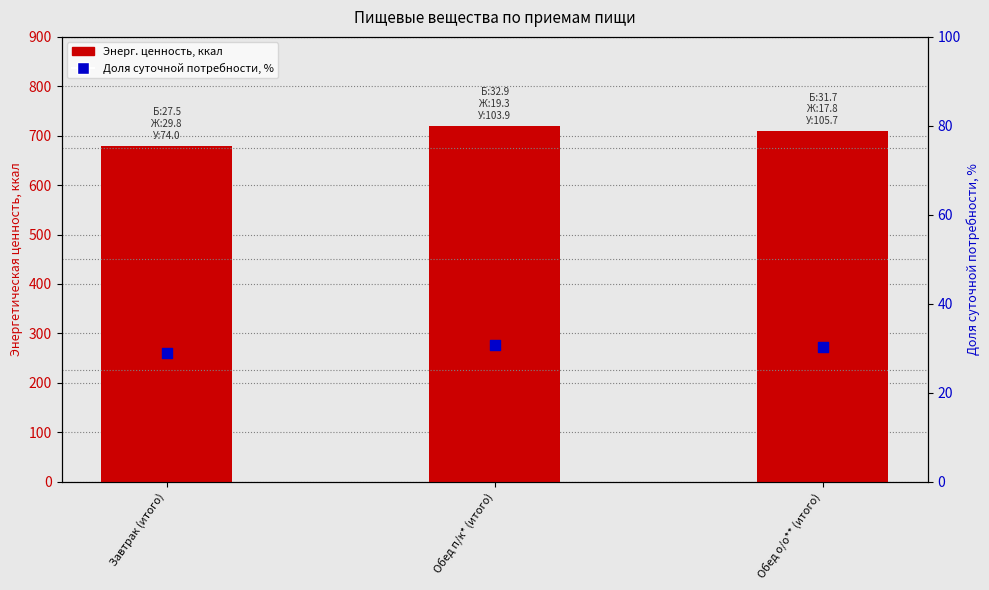

Which series contains the lowest Y value?

Доля суточной потребности, %